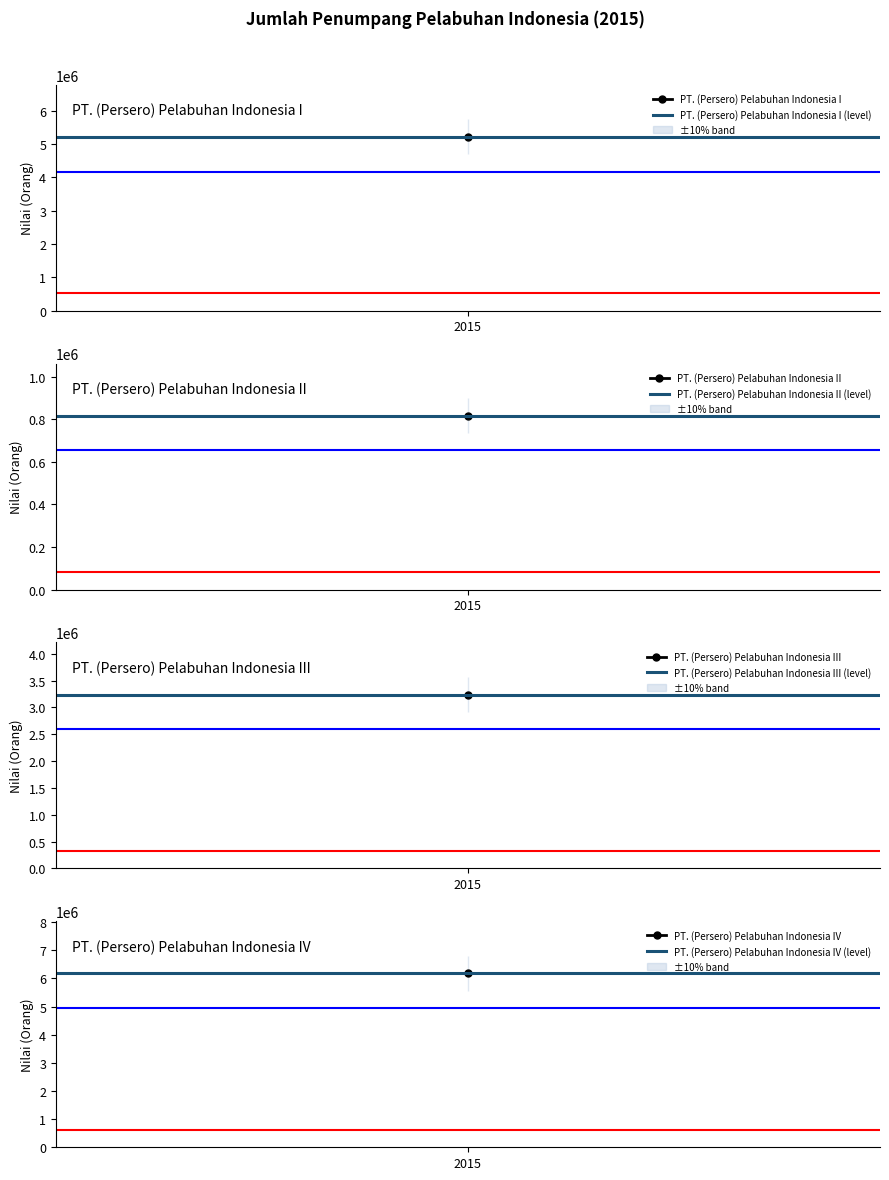

Which series has the widest spread of values?

PT. (Persero) Pelabuhan Indonesia I (level)